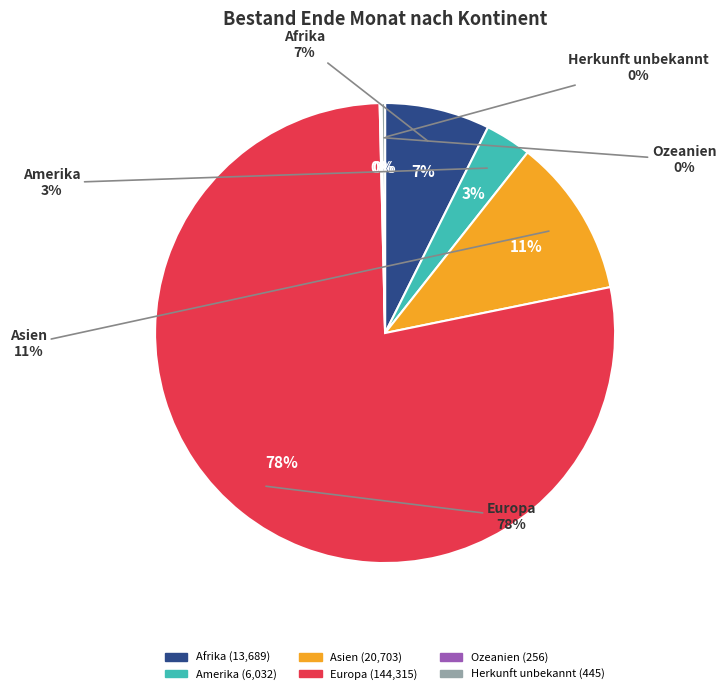

Count the number of slices in the pie.

6